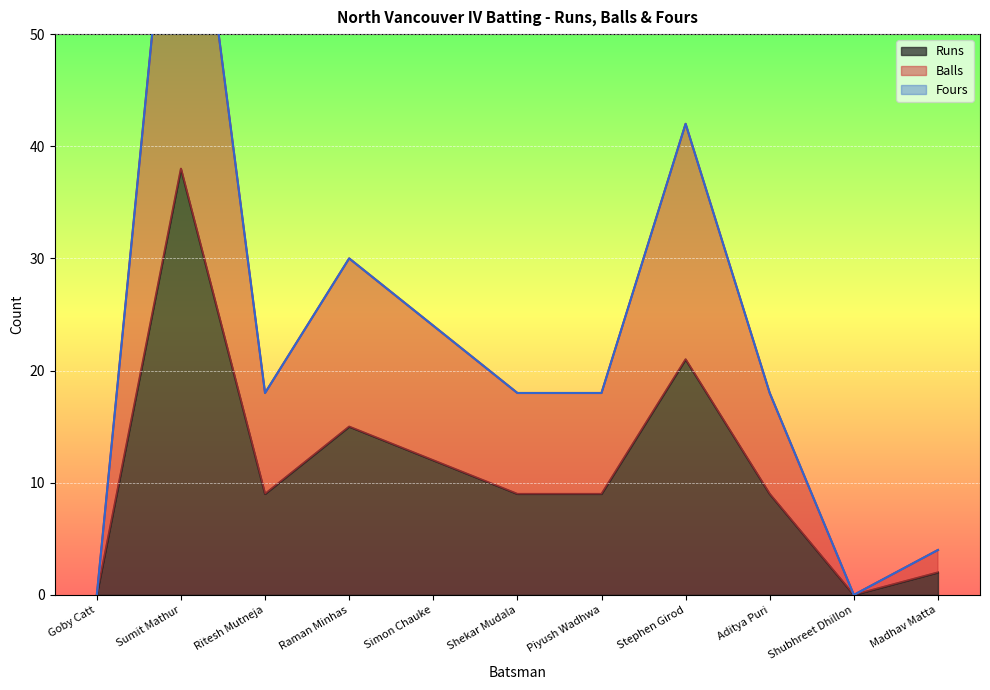

Reading left to right, what are all the values shown in this chart?

Runs: 0	38	9	15	12	9	9	21	9	0	2
Balls: 0	76	18	30	24	18	18	42	18	0	4